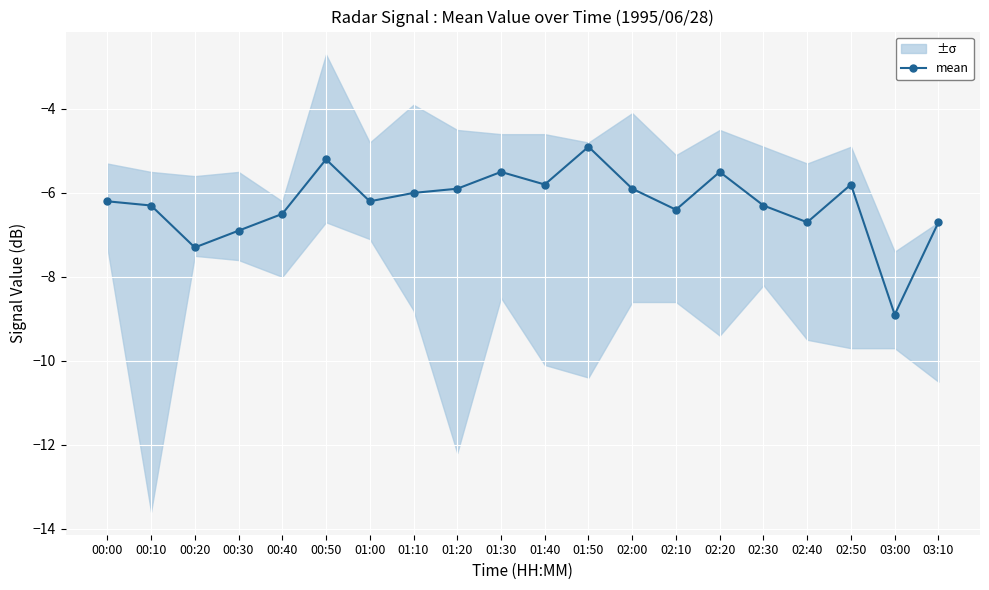

Is it true that the value at 03:10 is -4.4?

False